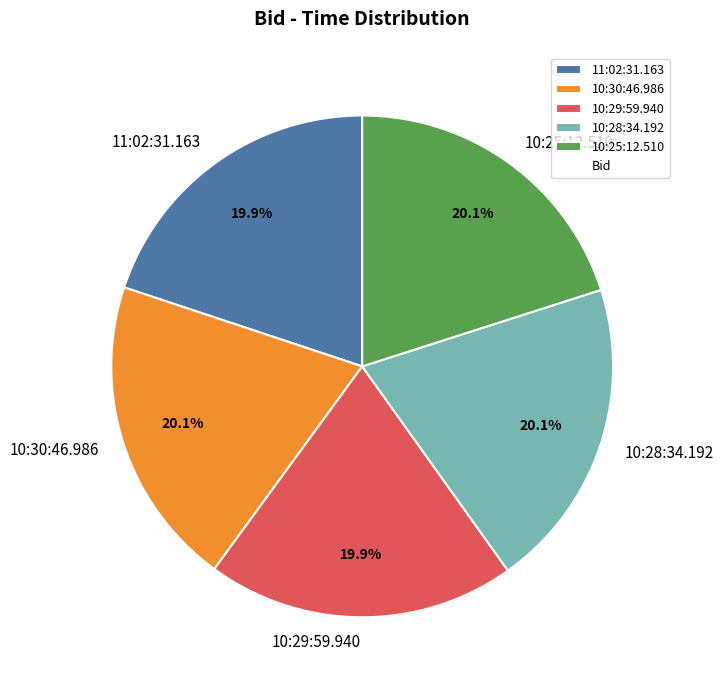

To the nearest percent, what percentage of the pie is 10:28:34.192?

20%